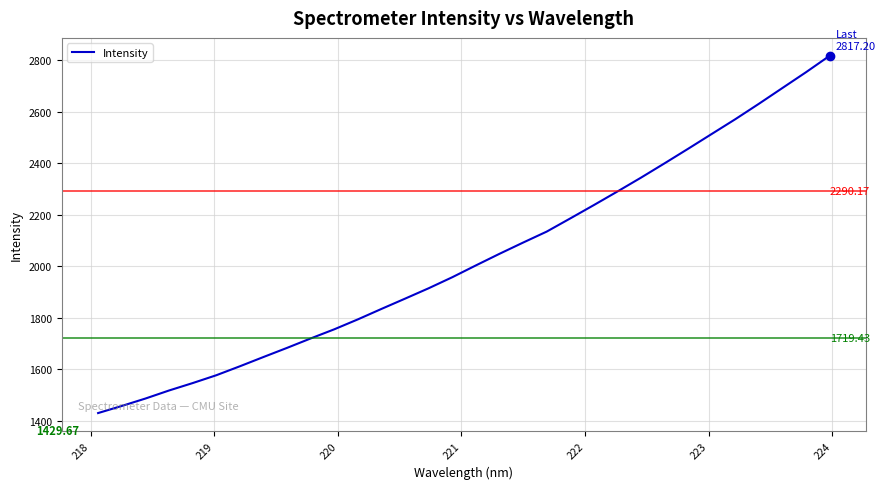

What is the difference between the maximum and minimum values?

1387.5